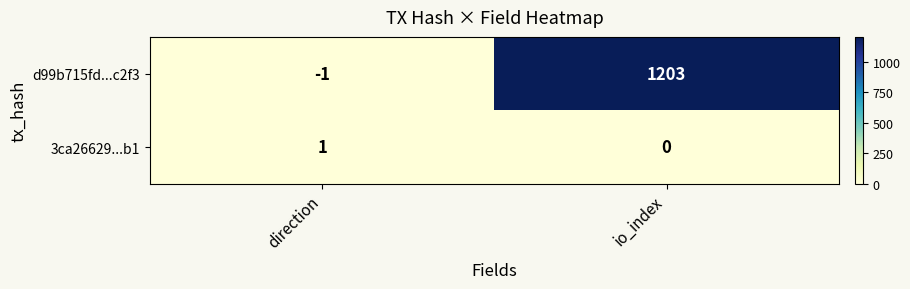

At io_index, list the series in order from largest to smallest.

d99b715fd...c2f3, 3ca26629...b1